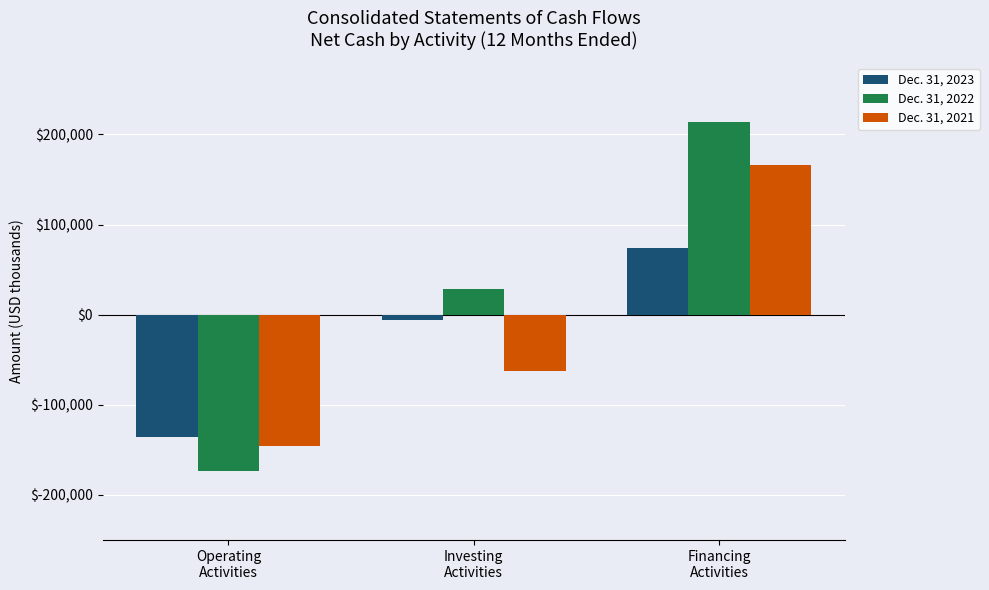

Reading right to left, transcribe all the data shown in this chart.

Dec. 31, 2023: 74368	-5665	-136157
Dec. 31, 2022: 213828	28029	-173428
Dec. 31, 2021: 166481	-62159	-146003